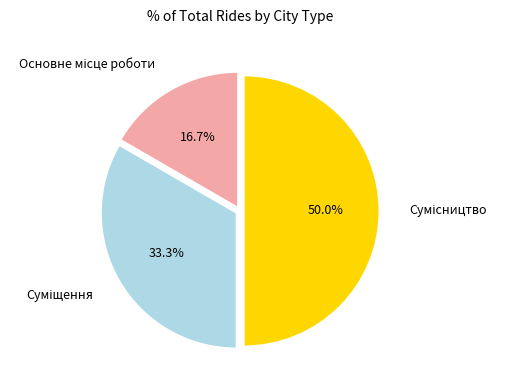

To the nearest percent, what is the difference between the Сумісництво and Основне місце роботи slice percentages?

33%